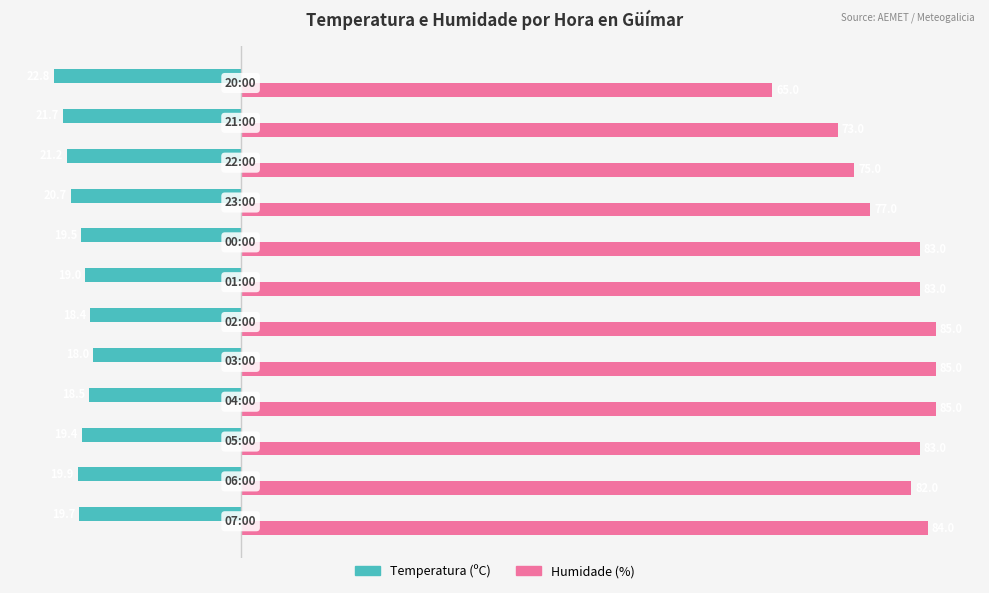

At how many categories does at least one series exceed 37?

12